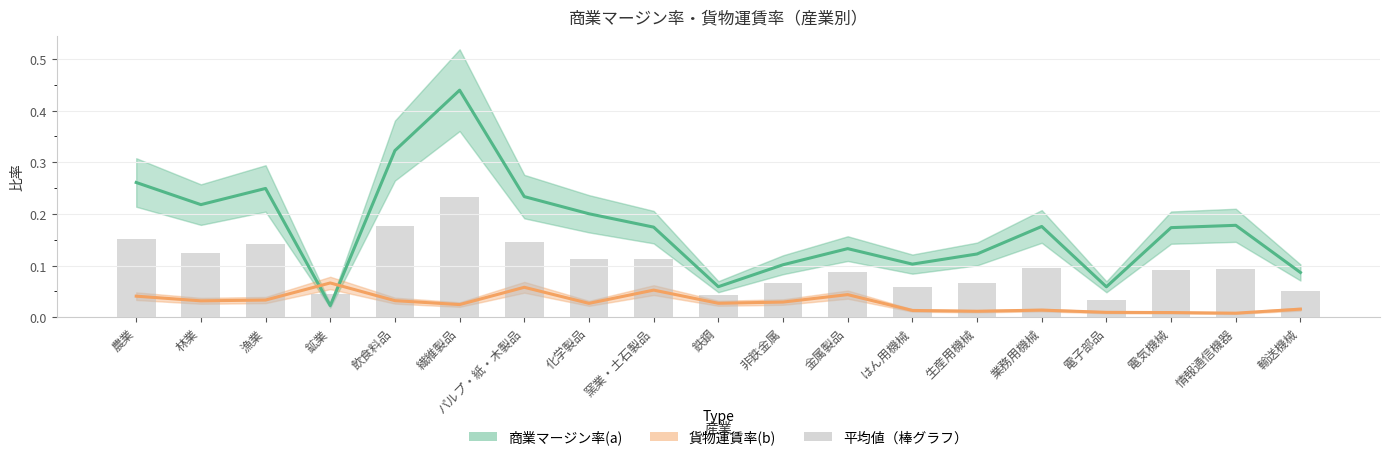

Does the chart contain any negative values?

No